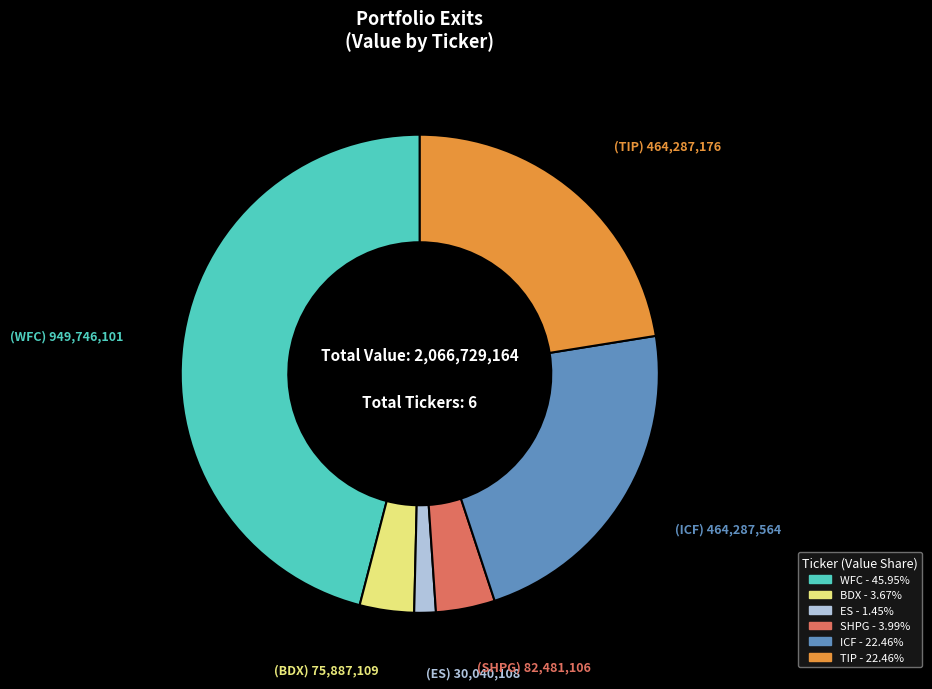

How many segments does this pie chart have?

6